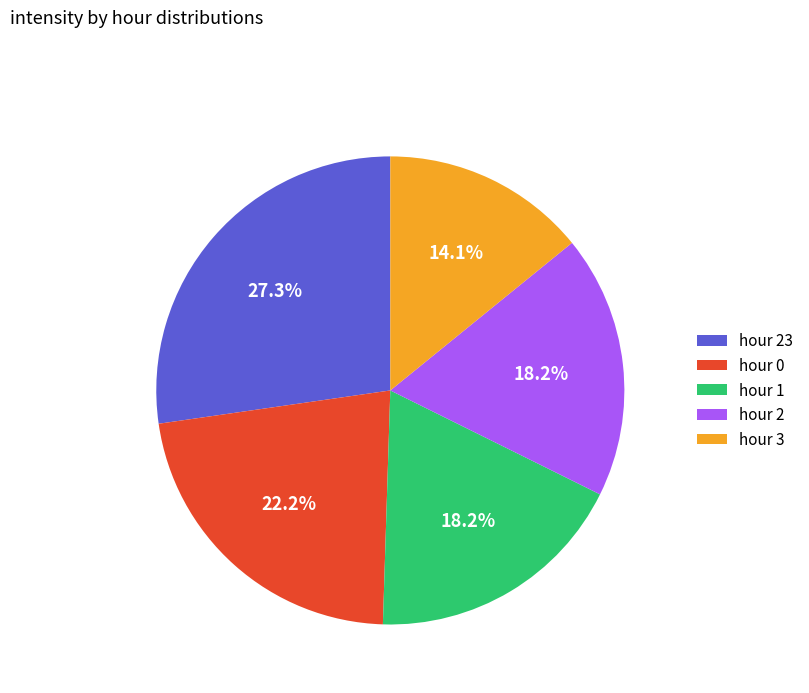

Which category has the smallest portion of the pie?

hour 3